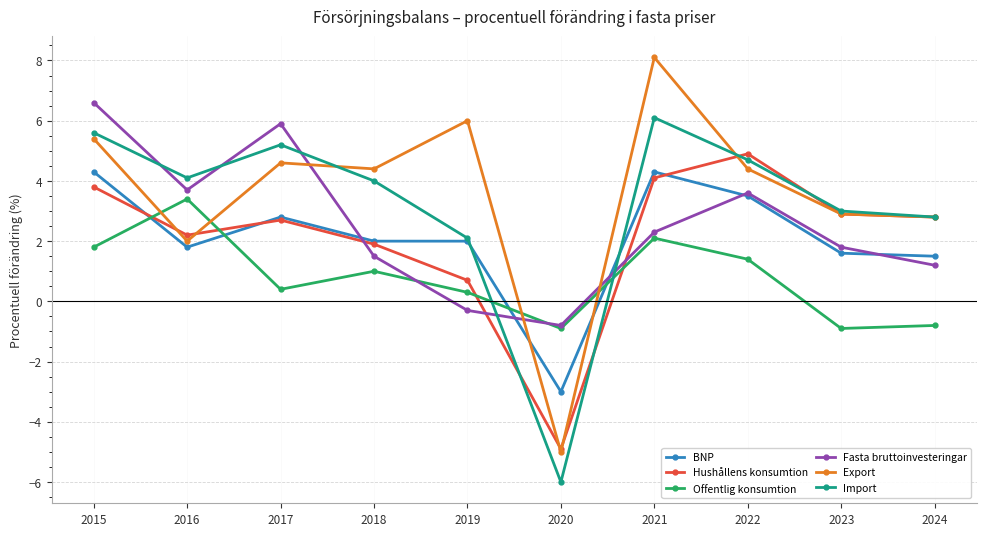

At which category does Import reach its first local peak?

2017